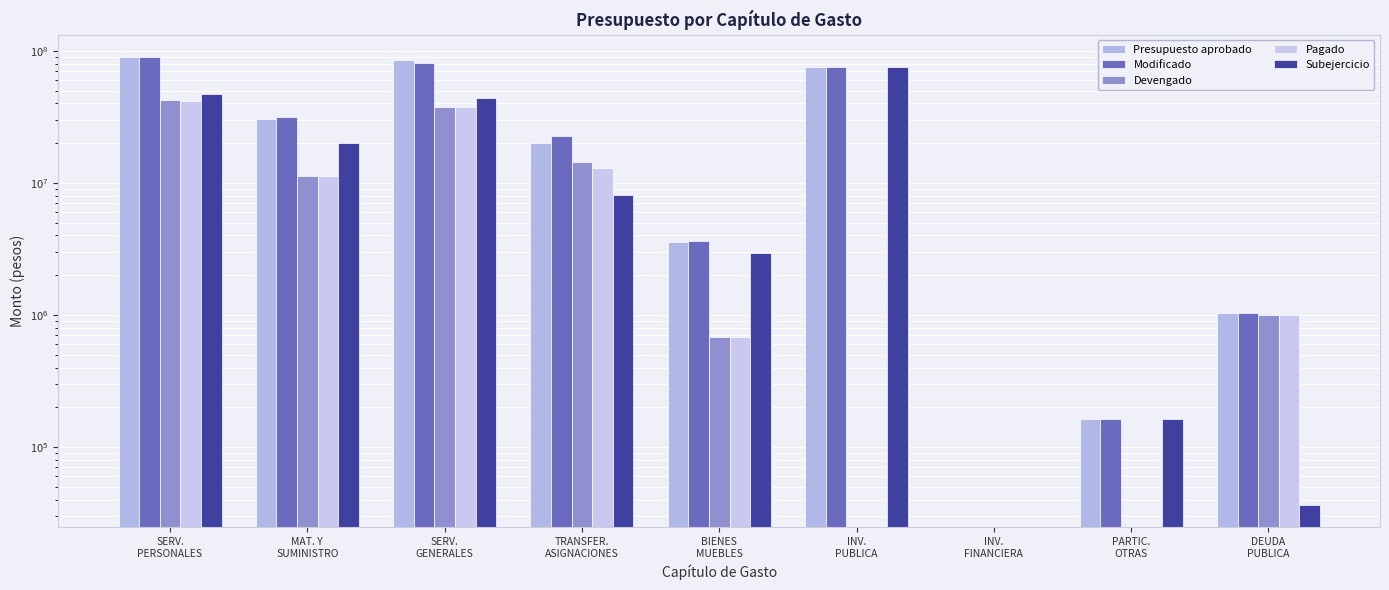

How many positive values does the Presupuesto aprobado series have?

8